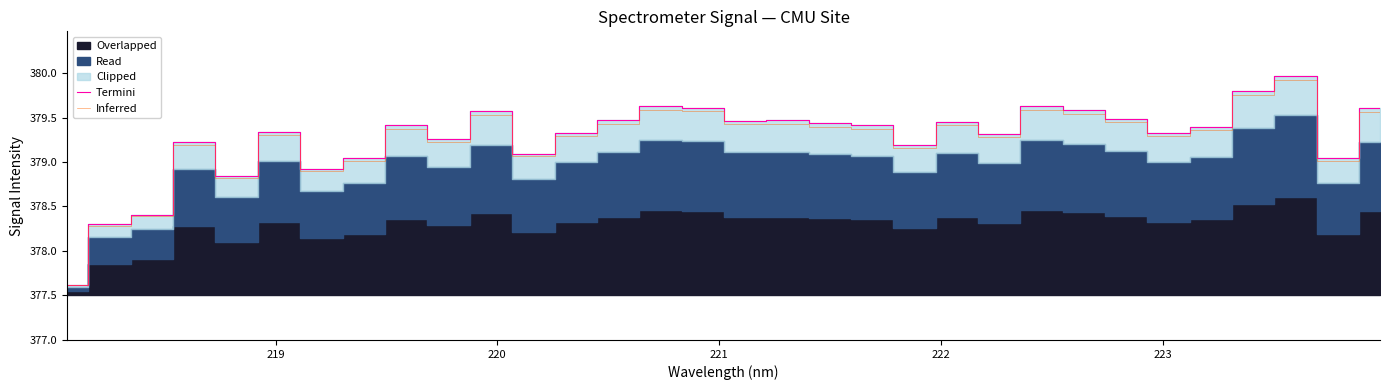

What is the highest value of the Inferred series?

379.9